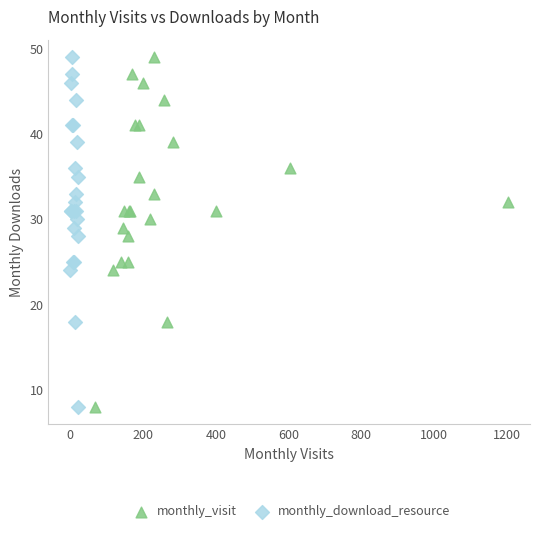

What are all the series names shown in the legend?

monthly_visit, monthly_download_resource